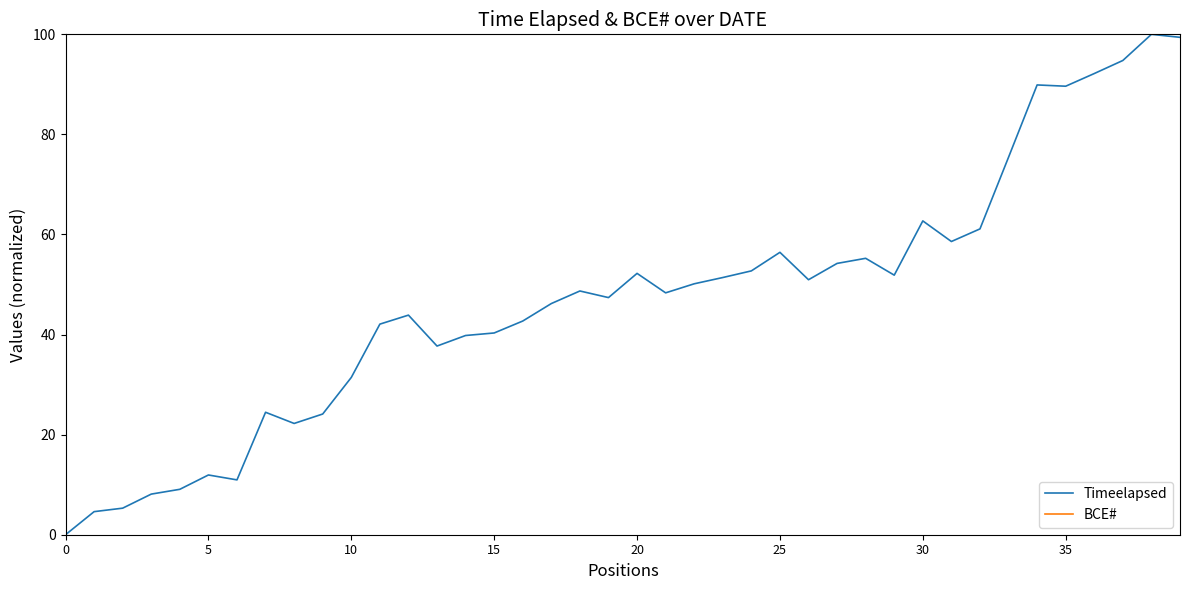

What is the maximum value for BCE#?

100.0